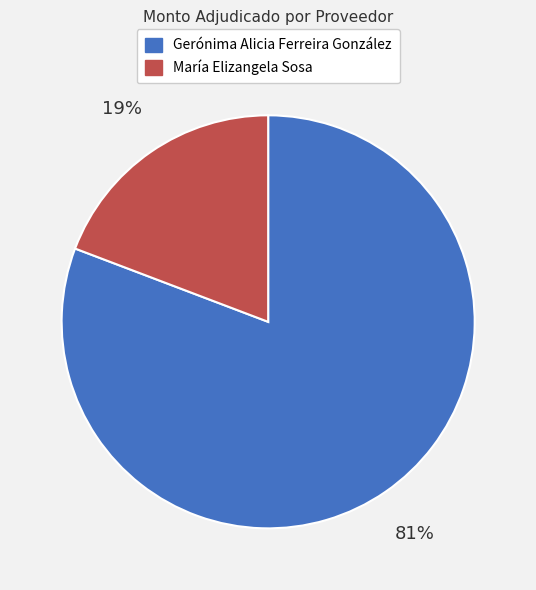

What percentage is the Gerónima Alicia Ferreira González slice, to the nearest percent?

81%